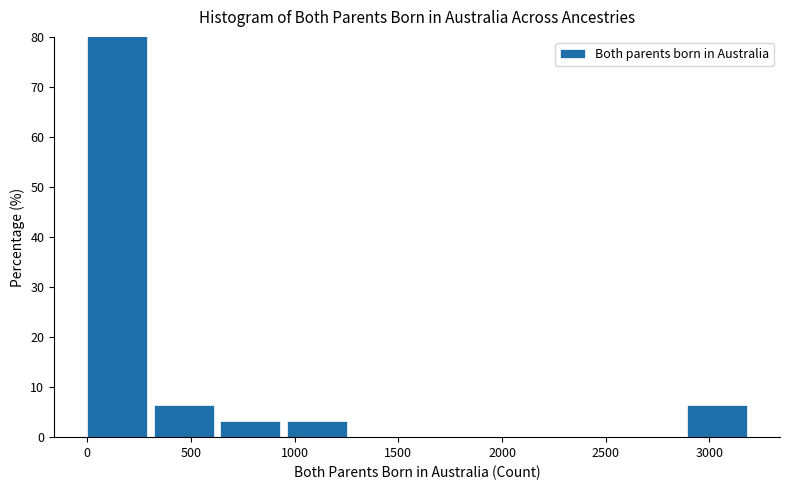

Reading left to right, transcribe this chart: for each bar, give the range it covers on the x-axis and its height. Neither the bar edges nor the heights are printed on the chart, so give them approximately, as read against the axes.

0 to 300: 81
300 to 650: 6
650 to 950: 3
950 to 1300: 3
1300 to 1600: 0
1600 to 1950: 0
1950 to 2250: 0
2250 to 2550: 0
2550 to 2900: 0
2900 to 3200: 6